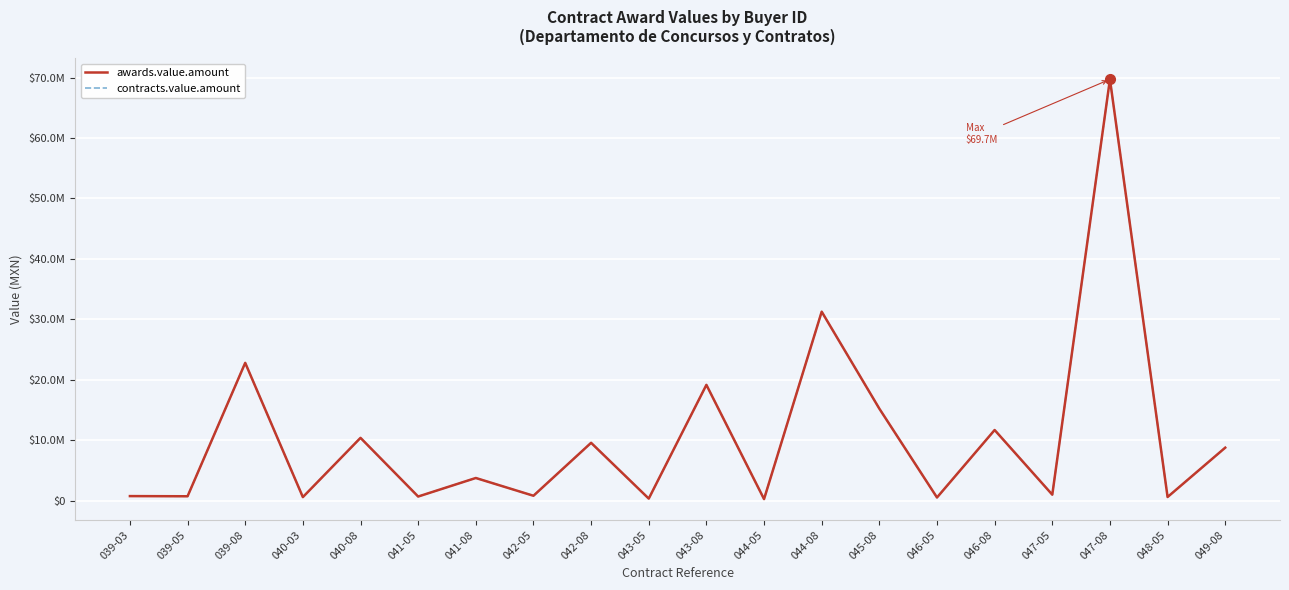

Reading right to left, what are all the values shown in this chart?

awards.value.amount: 049-08=8758388.1	048-05=591211.4	047-08=69713403.2	047-05=979513.2	046-08=11680709.4	046-05=512986.1	045-08=15213076.8	044-08=31262657.2	044-05=247647.2	043-08=19148618.1	043-05=329097.4	042-08=9561074.7	042-05=799950.9	041-08=3738532.6	041-05=670994.1	040-08=10381651.2	040-03=575670.4	039-08=22790747.0	039-05=715162.6	039-03=742215.7
contracts.value.amount: 049-08=8758388.1	048-05=591211.4	047-08=69713403.2	047-05=979513.2	046-08=11680709.4	046-05=512986.1	045-08=15213076.8	044-08=31262657.2	044-05=247647.2	043-08=19148618.1	043-05=329097.4	042-08=9561074.7	042-05=799950.9	041-08=3738532.6	041-05=670994.1	040-08=10381651.2	040-03=575670.4	039-08=22790747.0	039-05=715162.6	039-03=742215.7